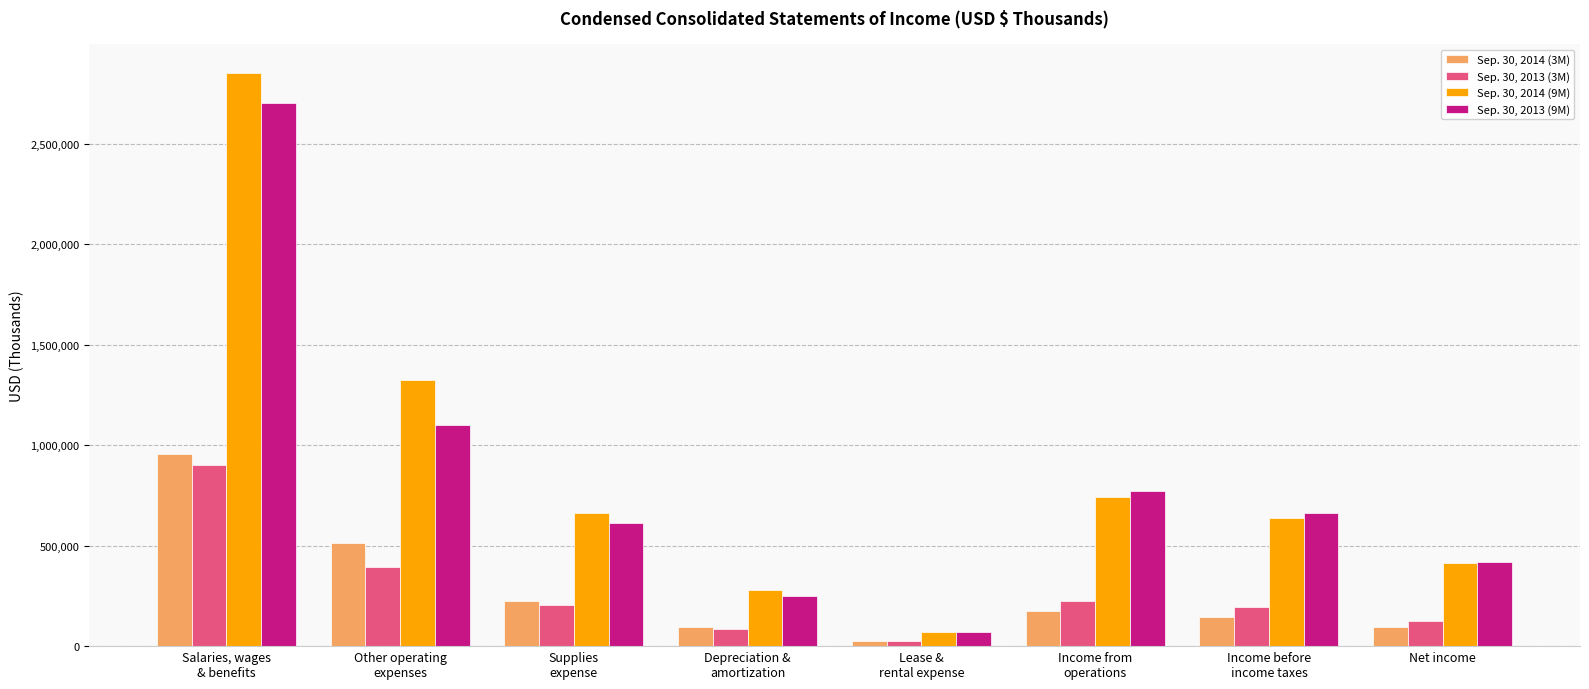

Where does the Sep. 30, 2014 (3M) series first go above 176611?

Salaries, wages
& benefits